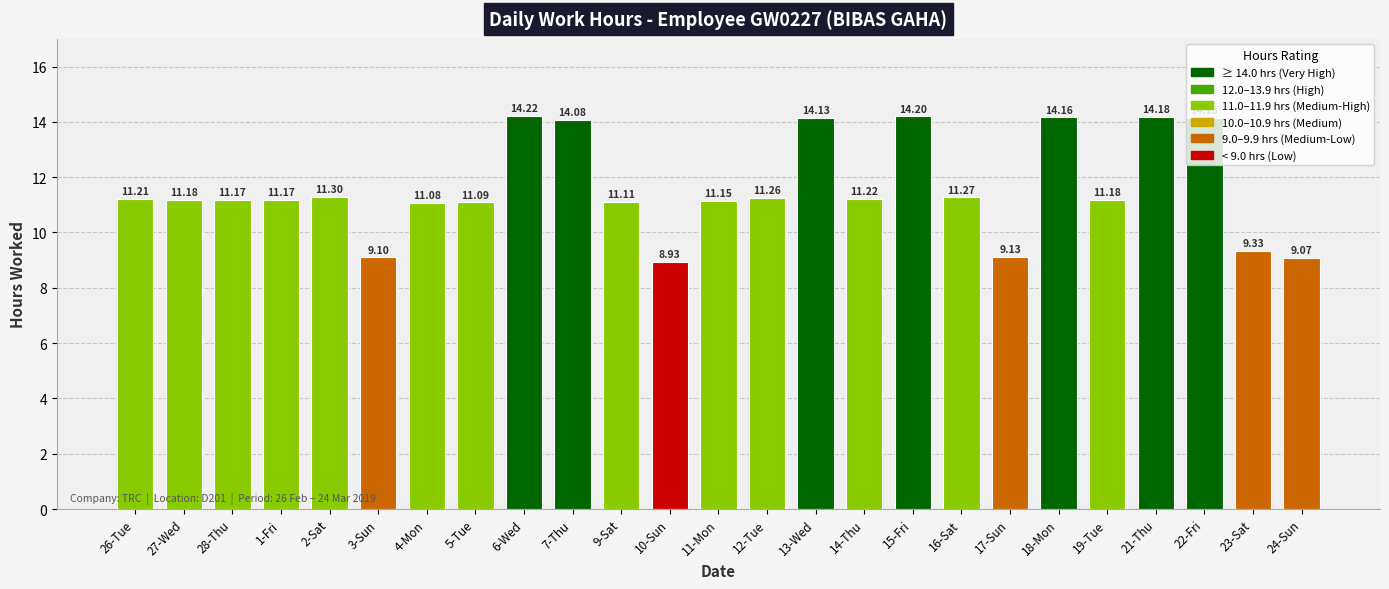

What is the approximate value at 17-Sun?

9.1